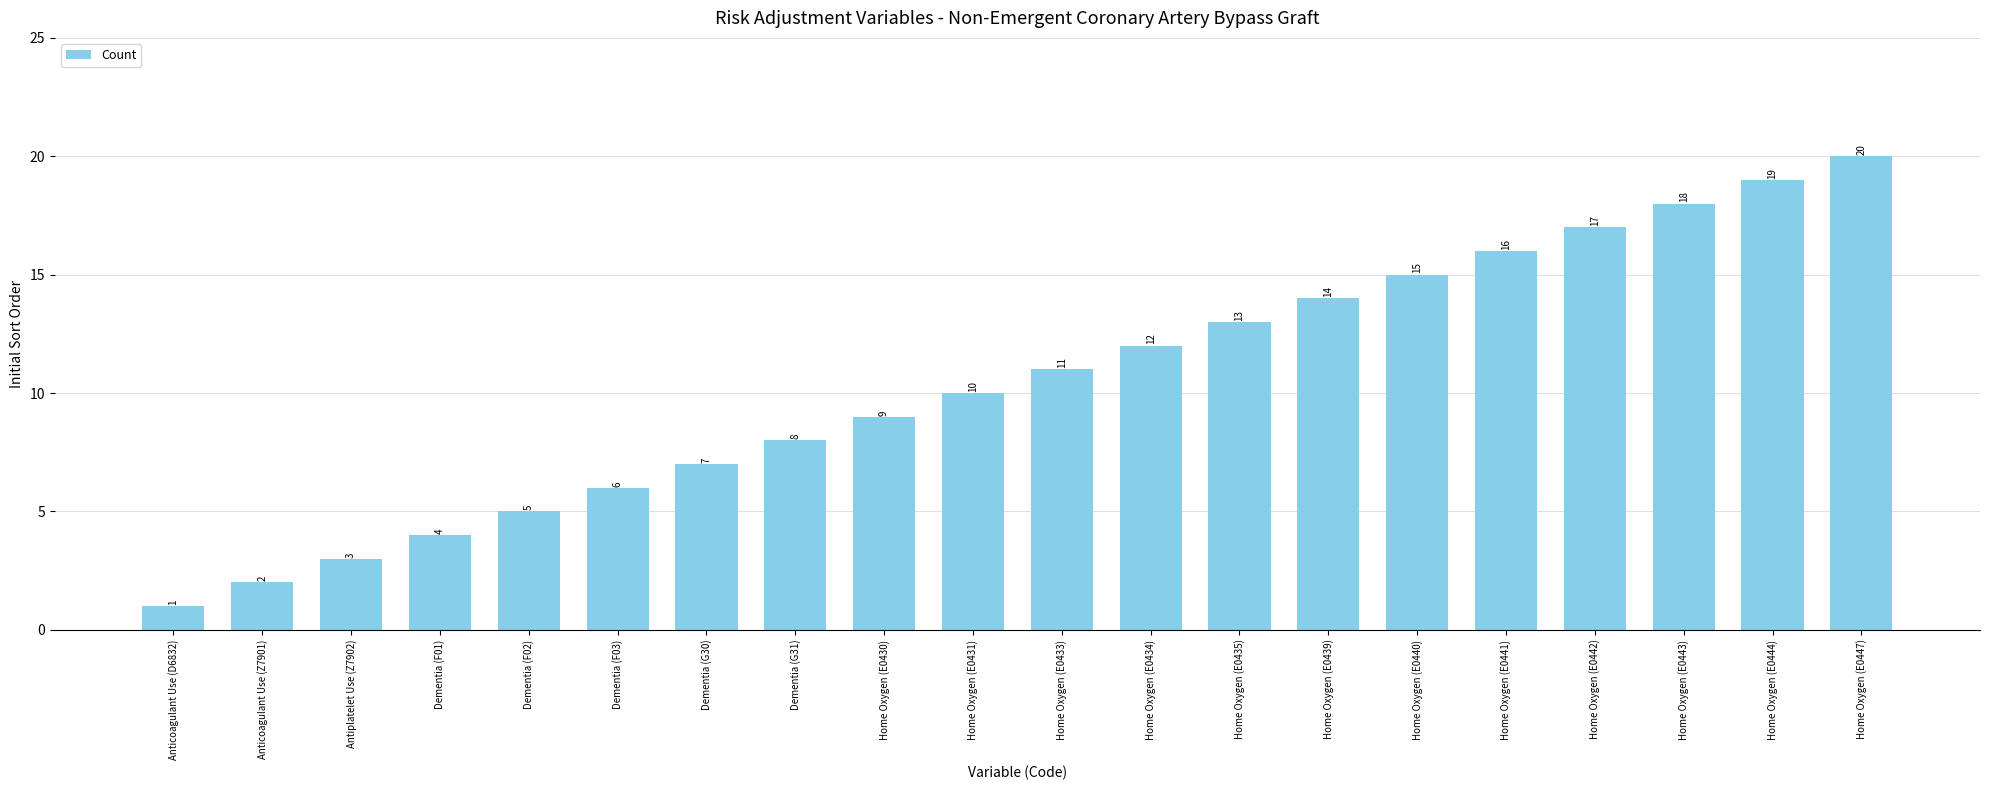

Is it true that the value at Home Oxygen (E0430) is 16?

False